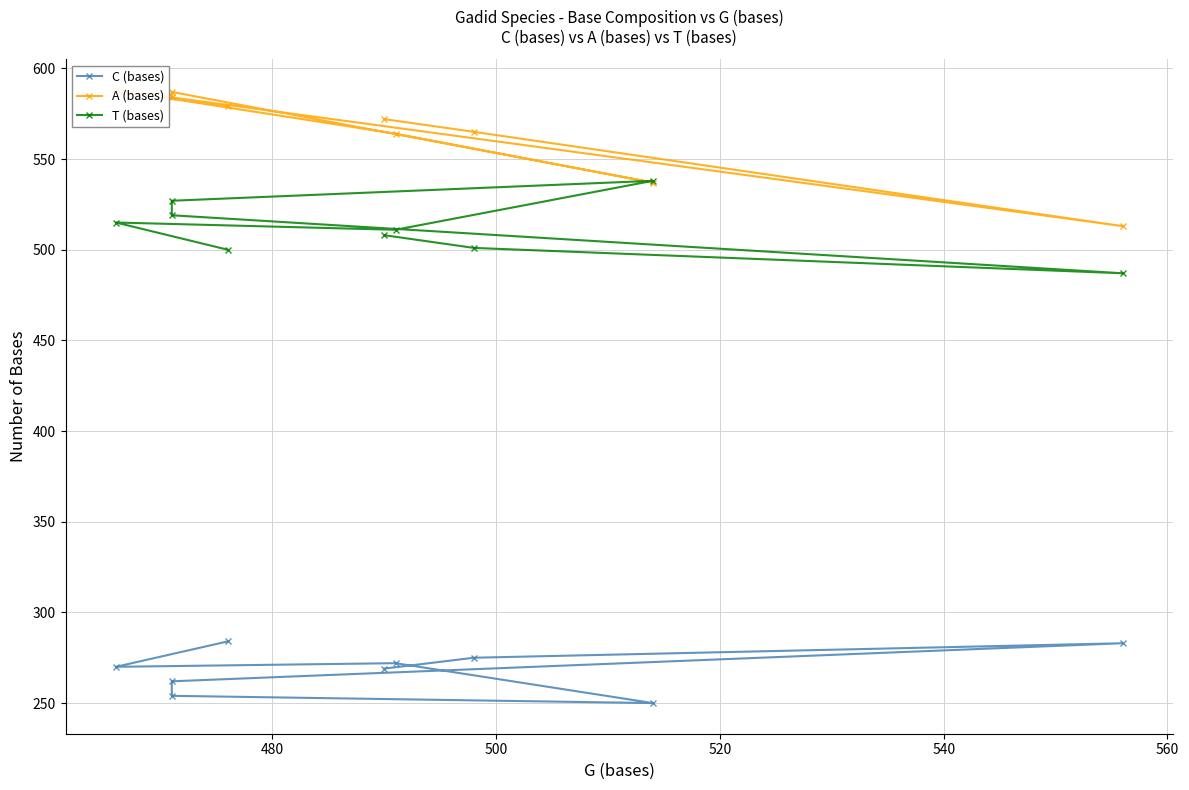

How many lines are shown in the chart?

3